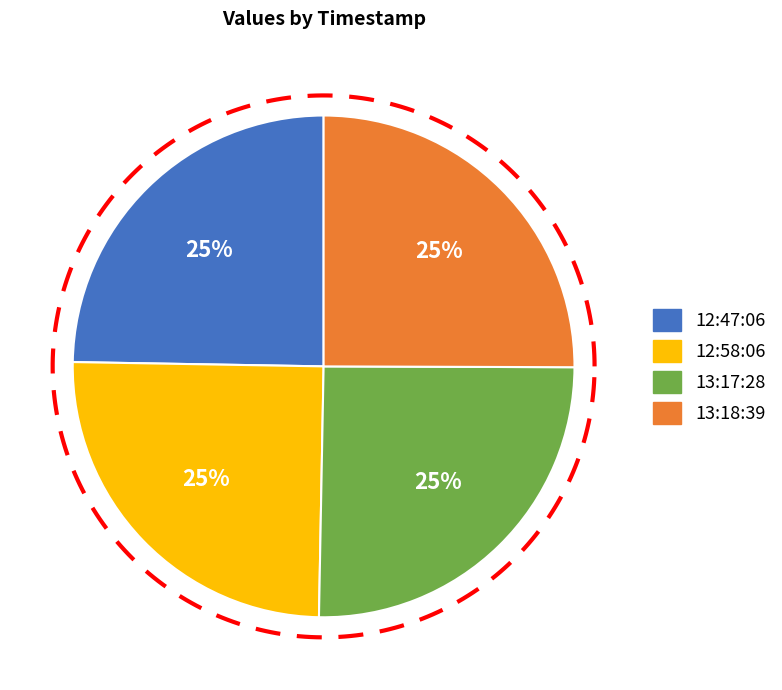

Rank the categories by value from lowest to highest.

2016-08-07T12:47:06.978Z, 2016-08-07T12:58:06.470Z, 2016-08-07T13:18:39.086Z, 2016-08-07T13:17:28.733Z